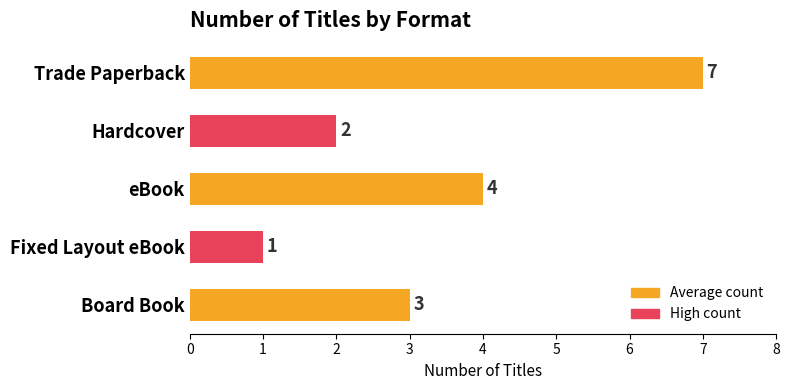

Where is the data nearest to the value 4?

eBook